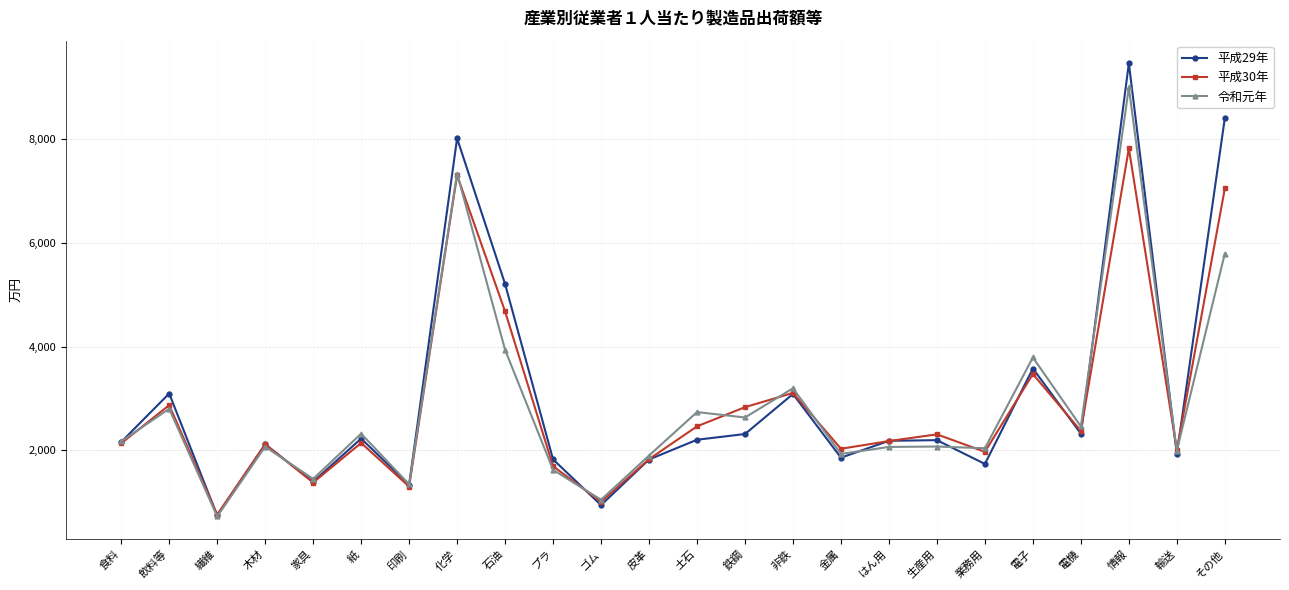

Rank the series by their maximum value, from lowest to highest.

平成30年, 令和元年, 平成29年